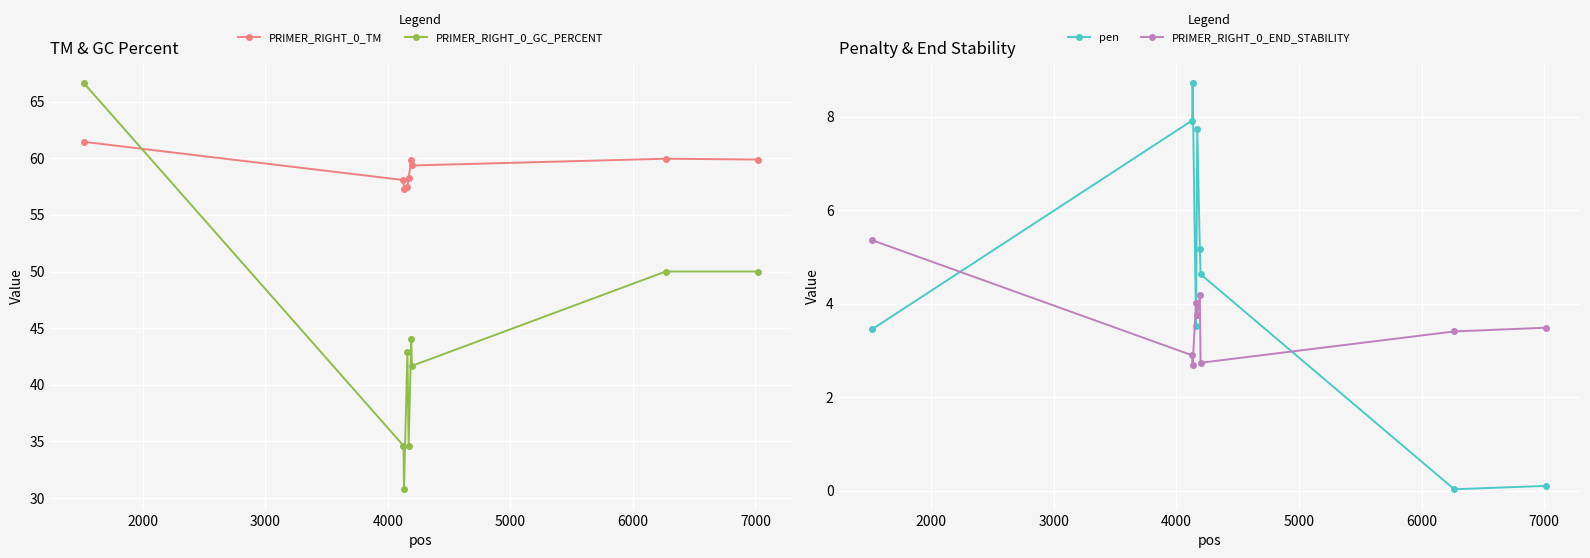

What is the value of the PRIMER_RIGHT_0_GC_PERCENT point at the 2nd from the left?

34.6